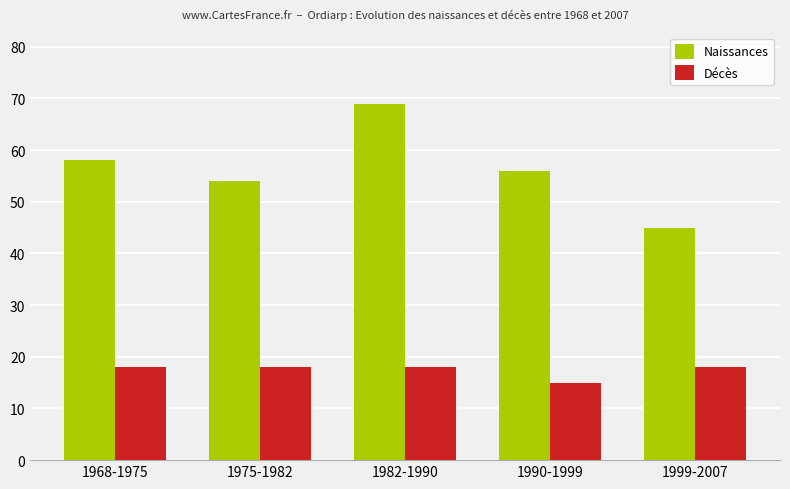

Reading right to left, list all the values displayed in this chart.

Naissances: 45	56	69	54	58
Décès: 18	15	18	18	18